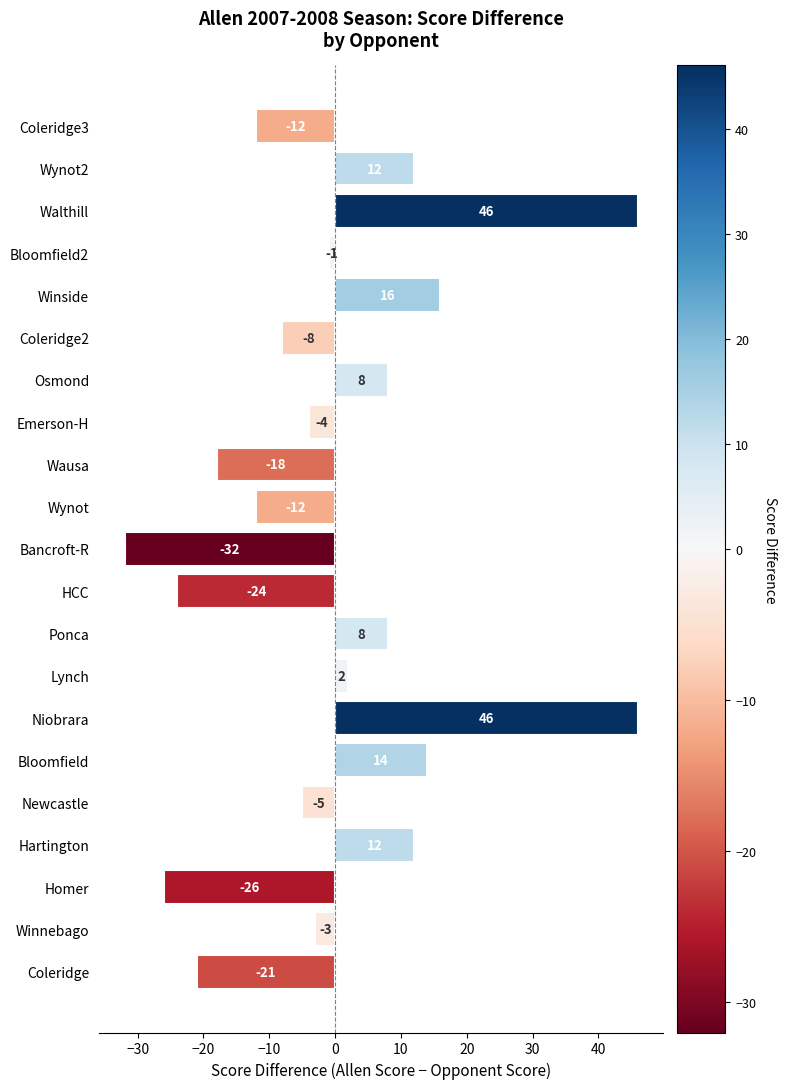

The value at Emerson-H is -1. True or false?

False